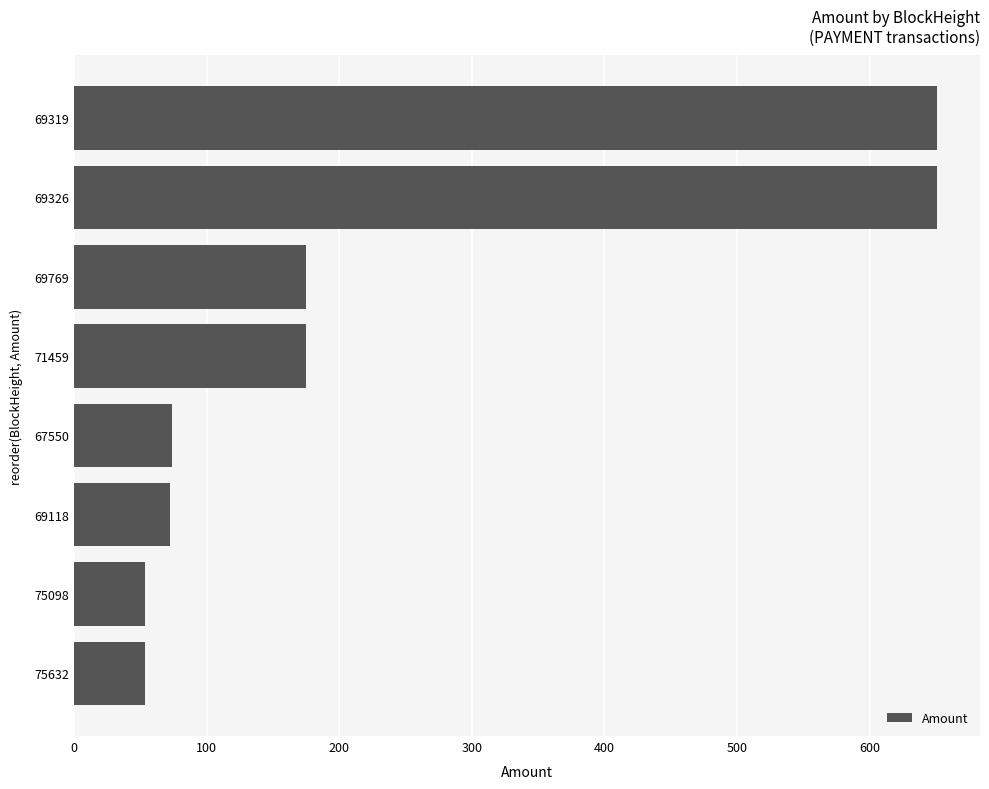

How many data points are less than 174?

4